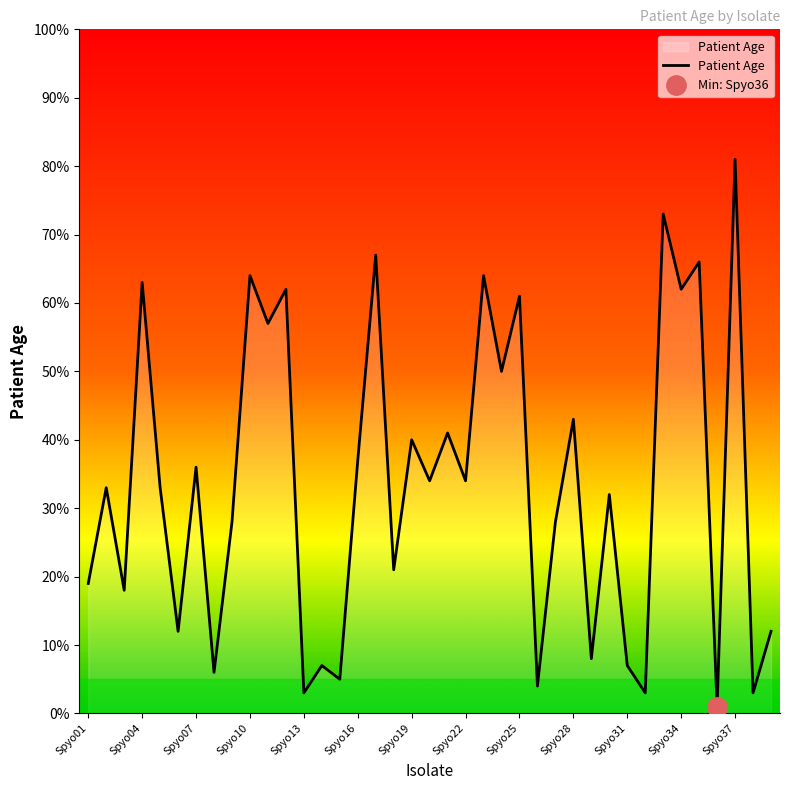

The Patient Age series shows 7 at Spyo31. True or false?

True